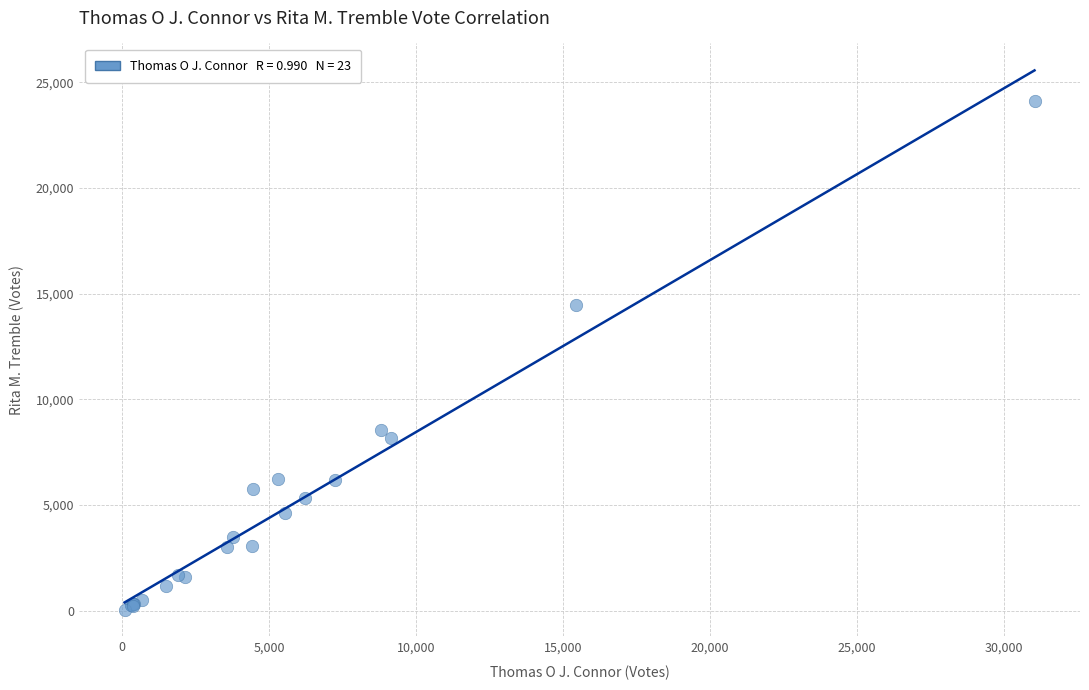

What Y value in the scatter plot is closest to 12084?

14453